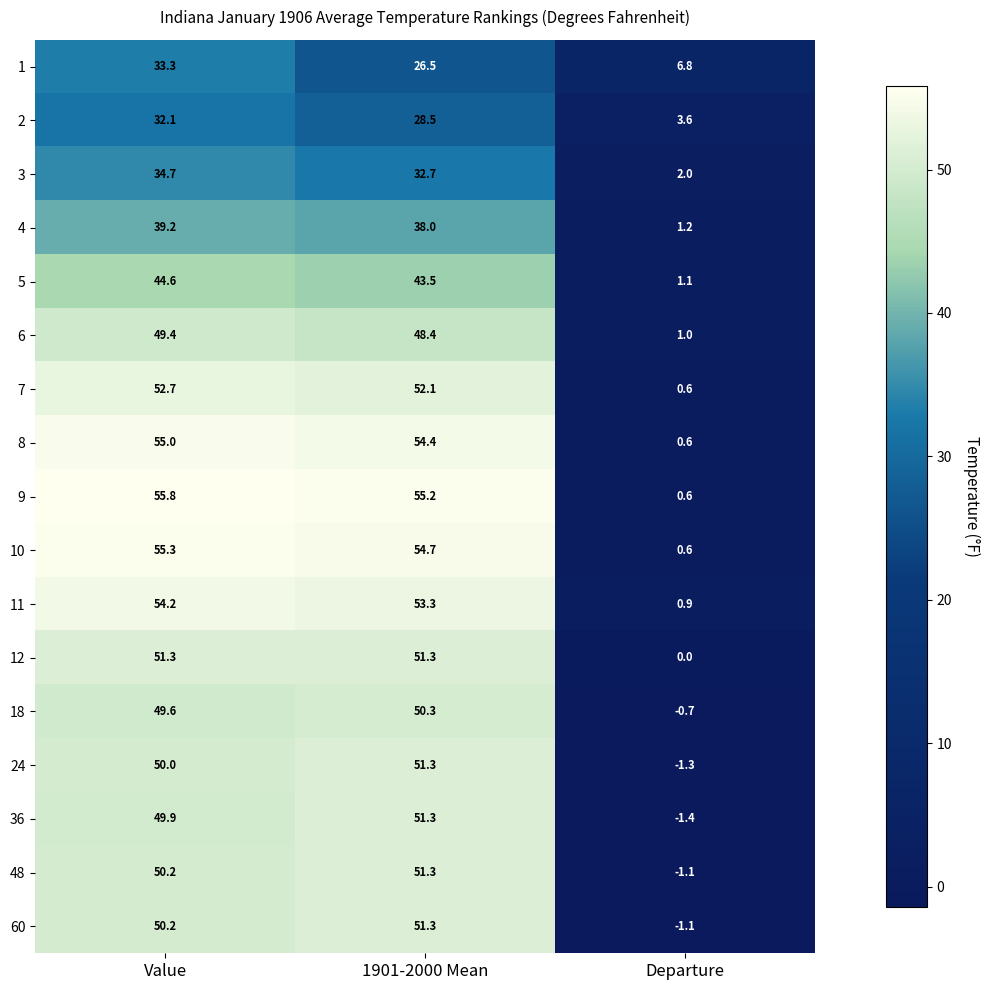

List the labels in order of 7 value, smallest first.

Departure, 1901-2000 Mean, Value